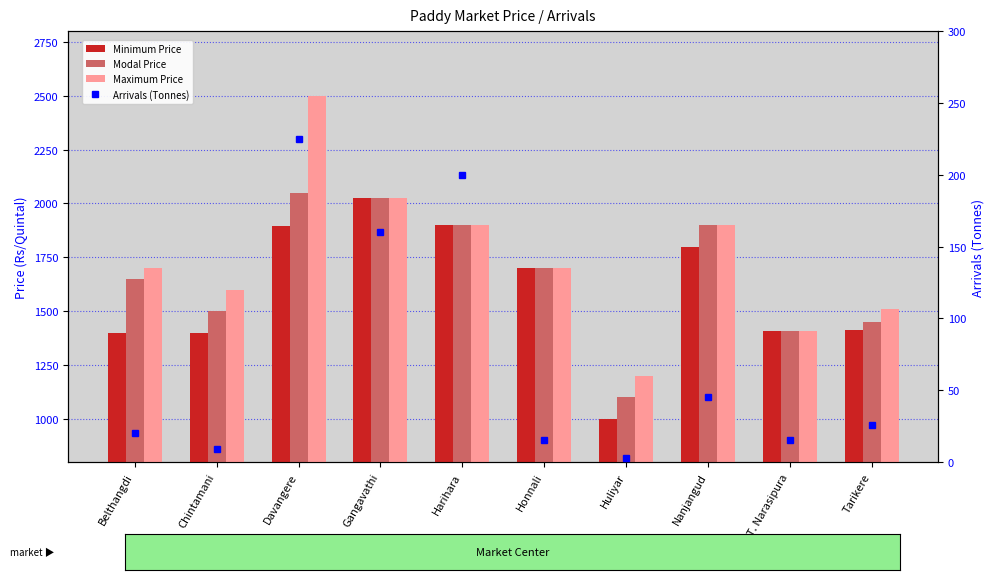

Reading left to right, what are all the values shown in this chart?

Minimum Price: 1400	1400	1894	2026	1900	1700	1000	1800	1410	1415
Modal Price: 1650	1500	2050	2026	1900	1700	1100	1900	1410	1452
Maximum Price: 1700	1600	2500	2026	1900	1700	1200	1900	1410	1510
Arrivals (Tonnes): 20	9	225	160	200	15	3	45	15	26